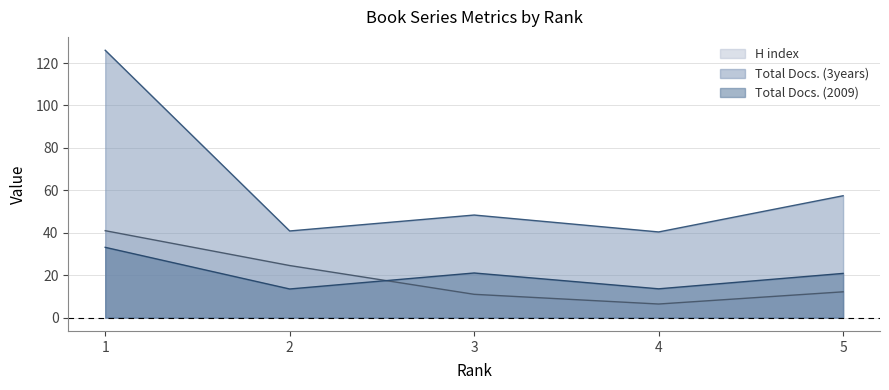

List the labels in order of Total Docs. (2009) value, smallest first.

2, 4, 5, 3, 1